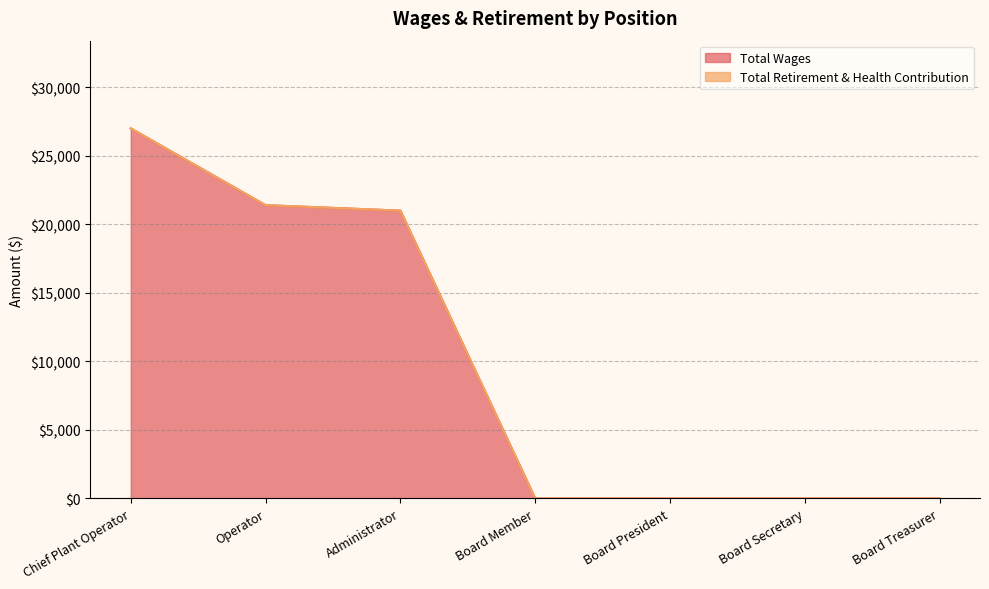

What is the difference between the values at Board Treasurer and Chief Plant Operator?

27000